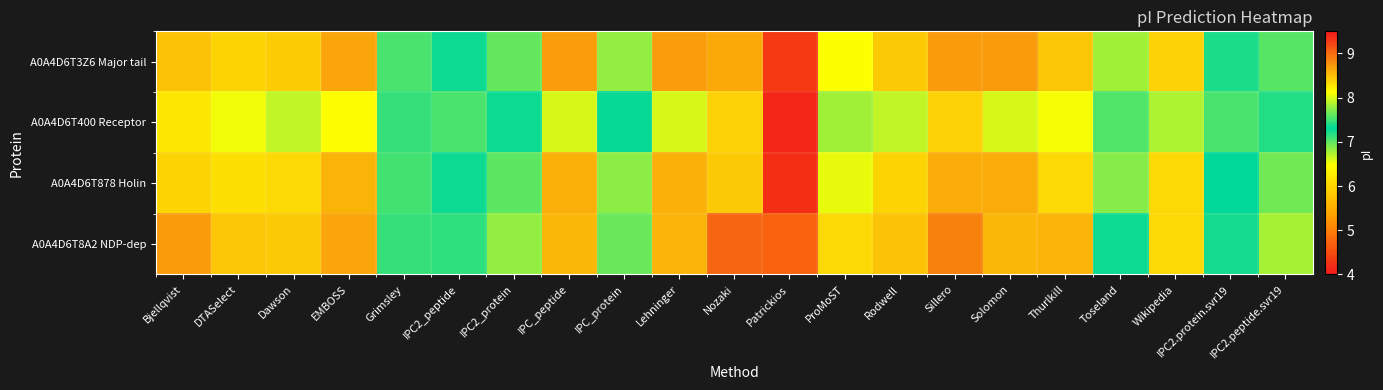

What is the total value across all series at Patrickios?

17.4